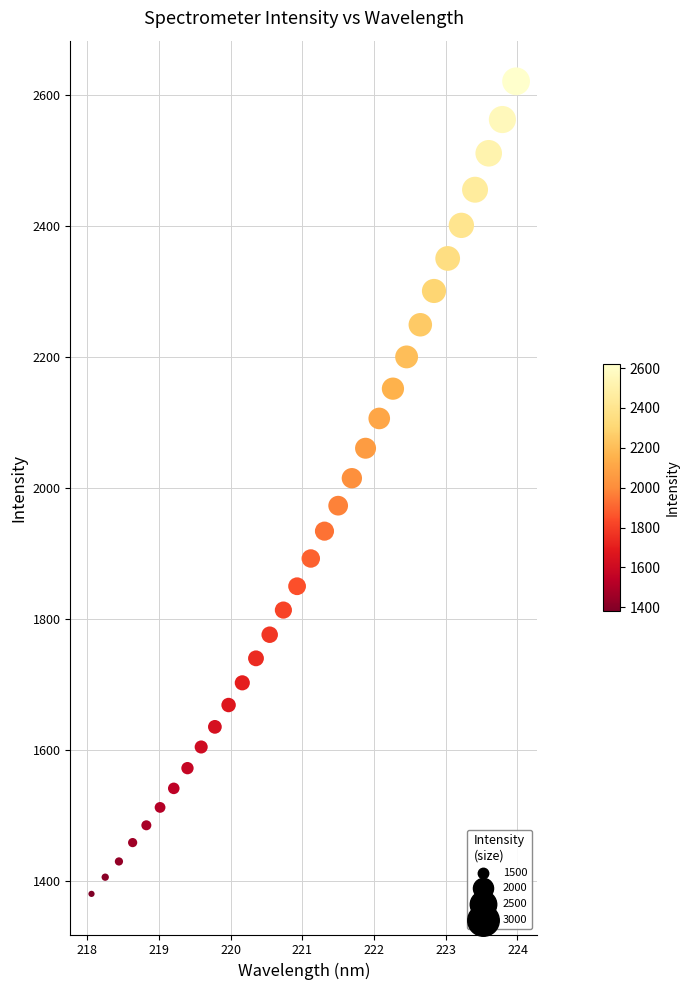

What is the range of X values (max minus min)?

5.9